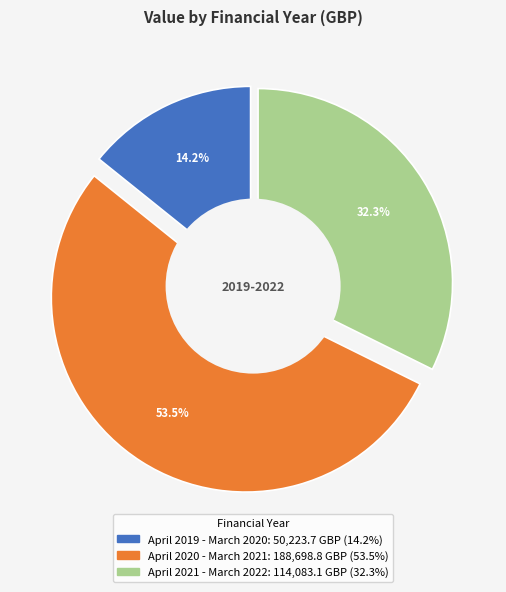

Is April 2020 - March 2021 the majority of the pie?

Yes